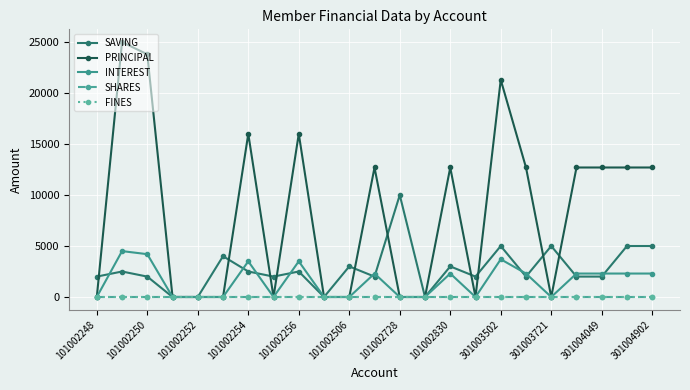

Does the chart have visible grid lines?

Yes